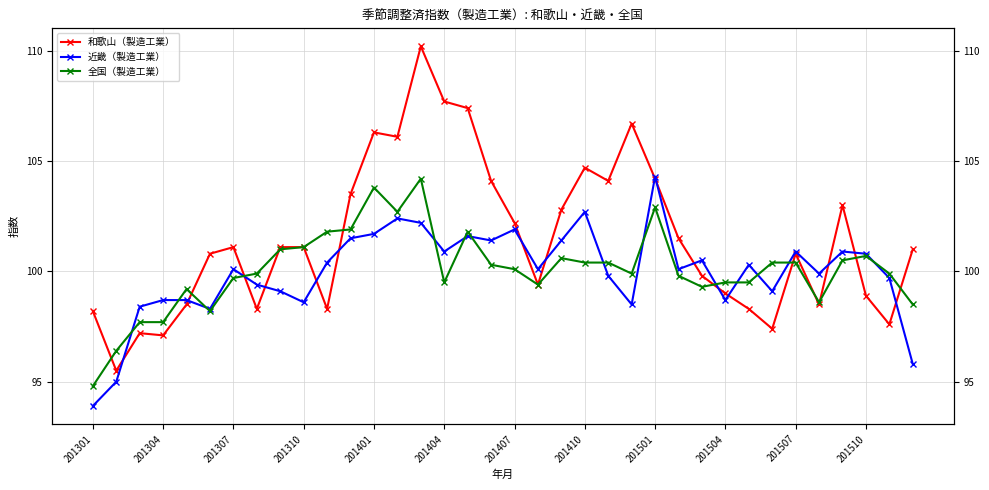

How many lines are shown in the chart?

3